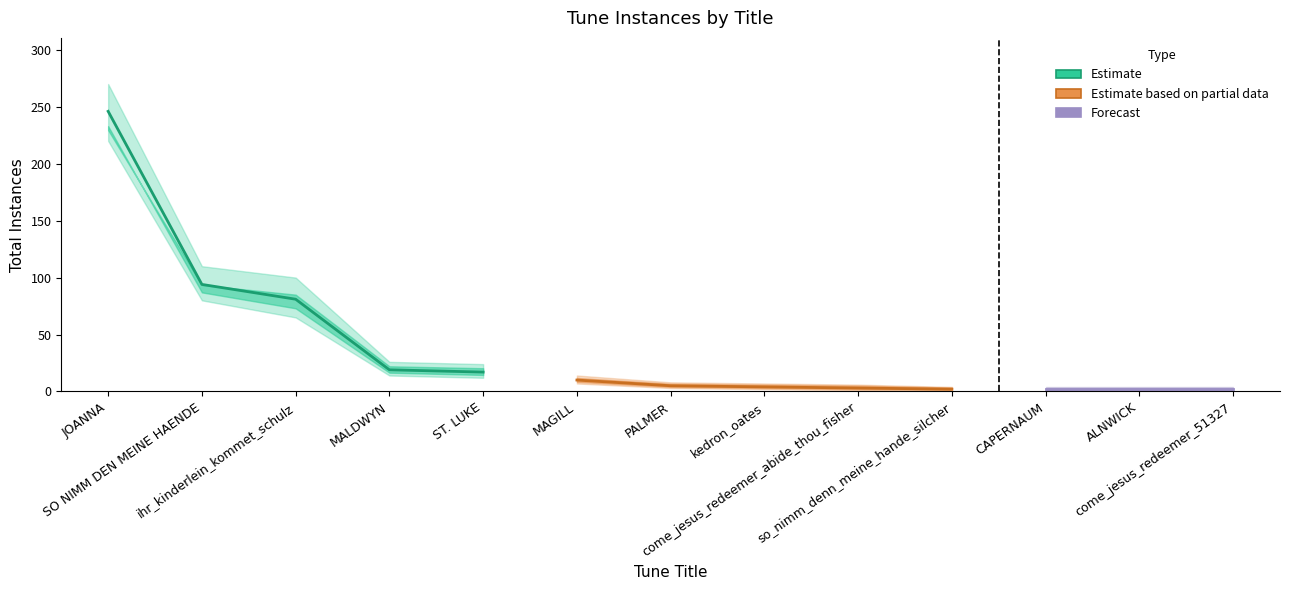

Reading right to left, list all the values displayed in this chart.

totalInstances: come_jesus_redeemer_51327=2	ALNWICK=2	CAPERNAUM=2	so_nimm_denn_meine_hande_silcher=2	come_jesus_redeemer_abide_thou_fisher=3	kedron_oates=4	PALMER=5	MAGILL=10	ST. LUKE=17	MALDWYN=19	ihr_kinderlein_kommet_schulz=81	SO NIMM DEN MEINE HAENDE=94	JOANNA=246
lower: come_jesus_redeemer_51327=1	ALNWICK=1	CAPERNAUM=1	so_nimm_denn_meine_hande_silcher=1	come_jesus_redeemer_abide_thou_fisher=1	kedron_oates=2	PALMER=3	MAGILL=7	ST. LUKE=12	MALDWYN=14	ihr_kinderlein_kommet_schulz=65	SO NIMM DEN MEINE HAENDE=80	JOANNA=220
upper: come_jesus_redeemer_51327=4	ALNWICK=4	CAPERNAUM=4	so_nimm_denn_meine_hande_silcher=4	come_jesus_redeemer_abide_thou_fisher=6	kedron_oates=7	PALMER=8	MAGILL=14	ST. LUKE=24	MALDWYN=26	ihr_kinderlein_kommet_schulz=100	SO NIMM DEN MEINE HAENDE=110	JOANNA=270